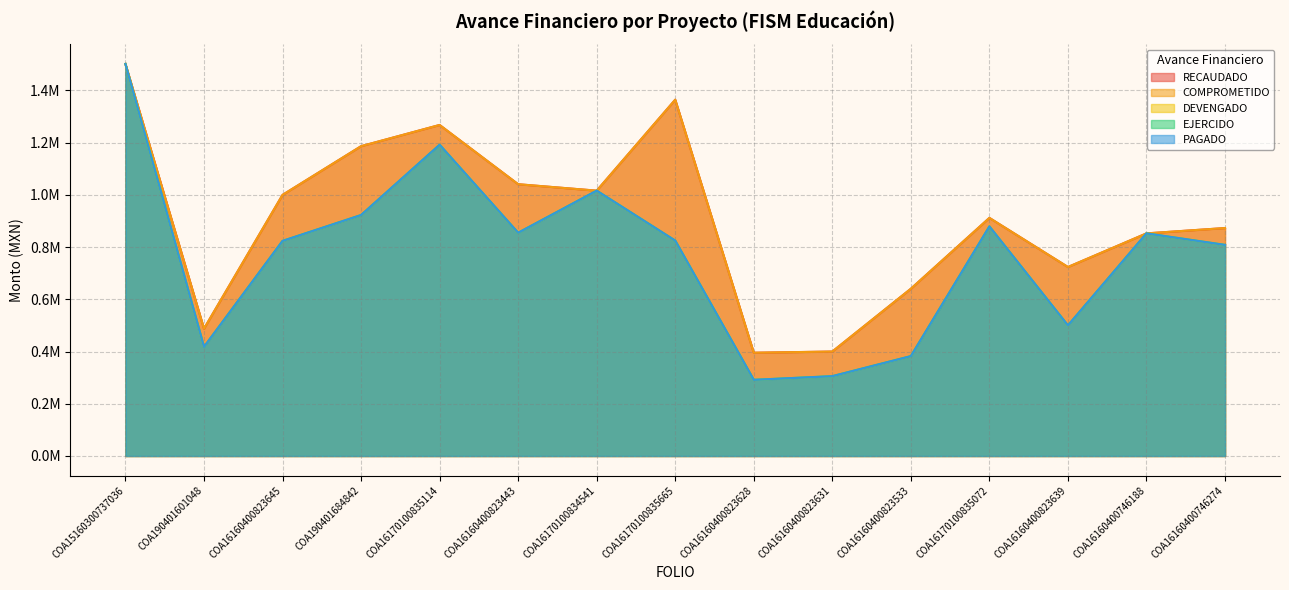

Which series changed the most between COA16160400823628 and COA16160400823639?

RECAUDADO